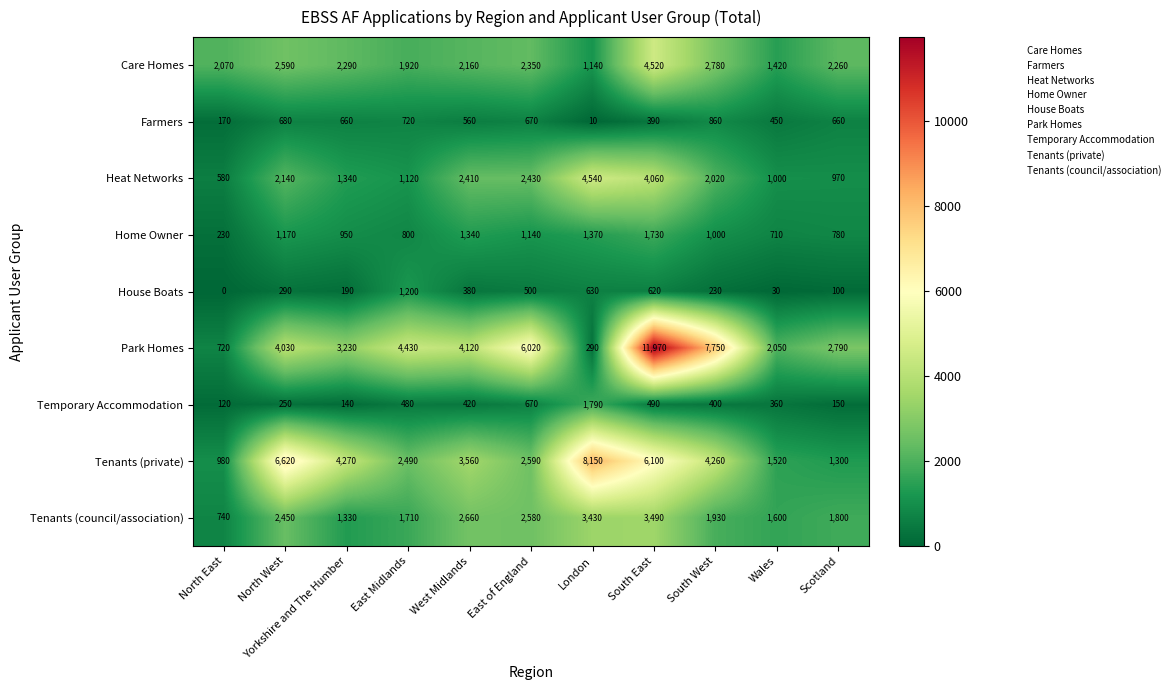

What is the sum of the Tenants (private) values at East Midlands and Scotland?

3790